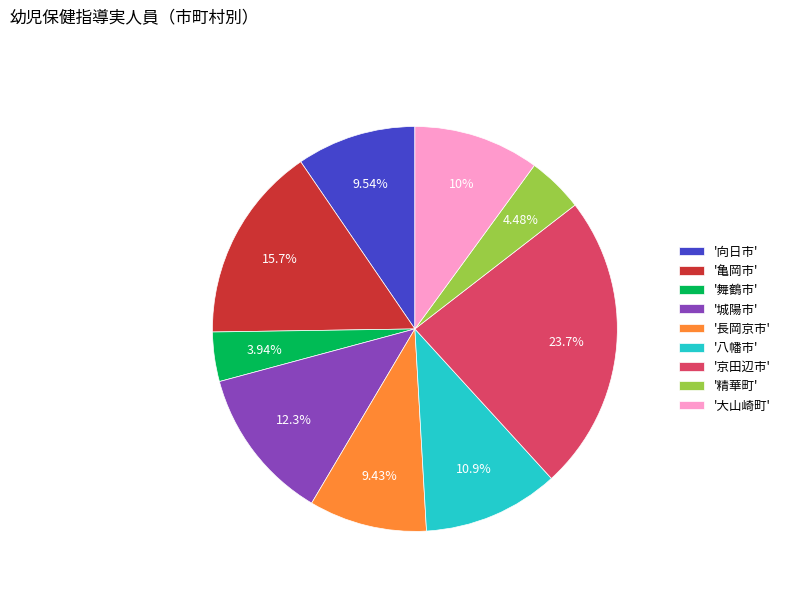

What is the smallest slice in the pie chart?

'舞鶴市'